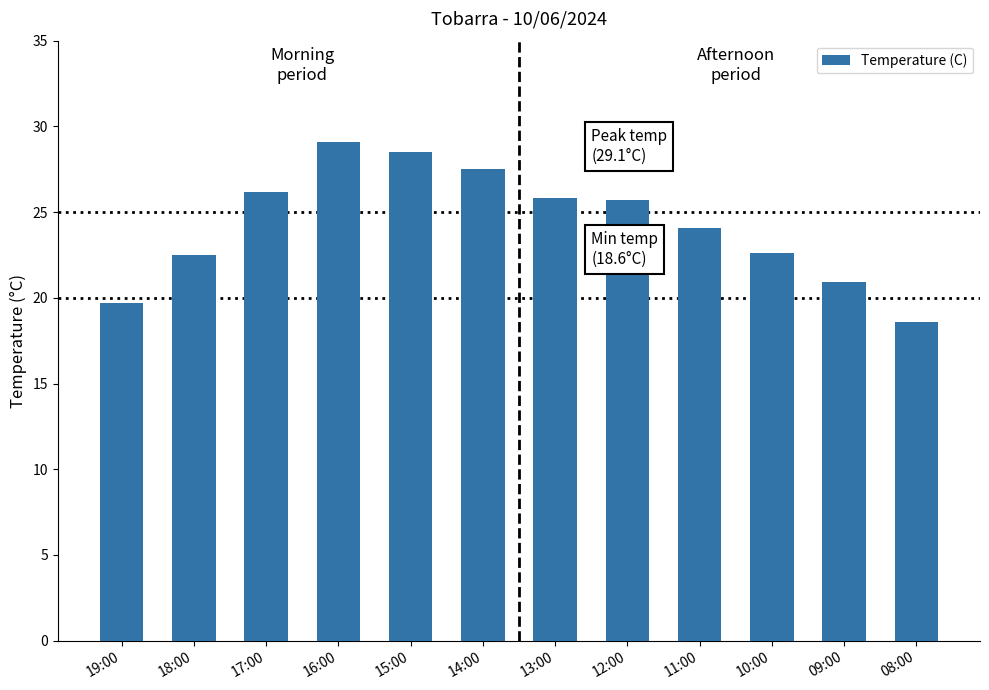

What is the value of the 7th bar from the left?

25.8